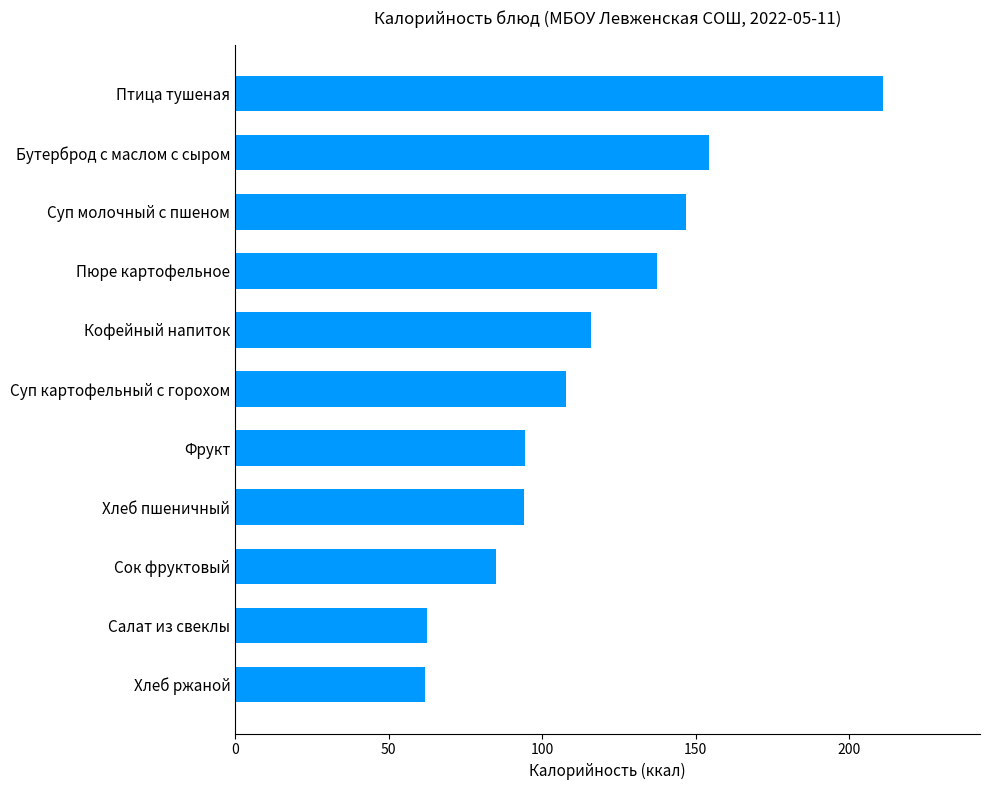

The value at Птица тушеная is 343.6. True or false?

False